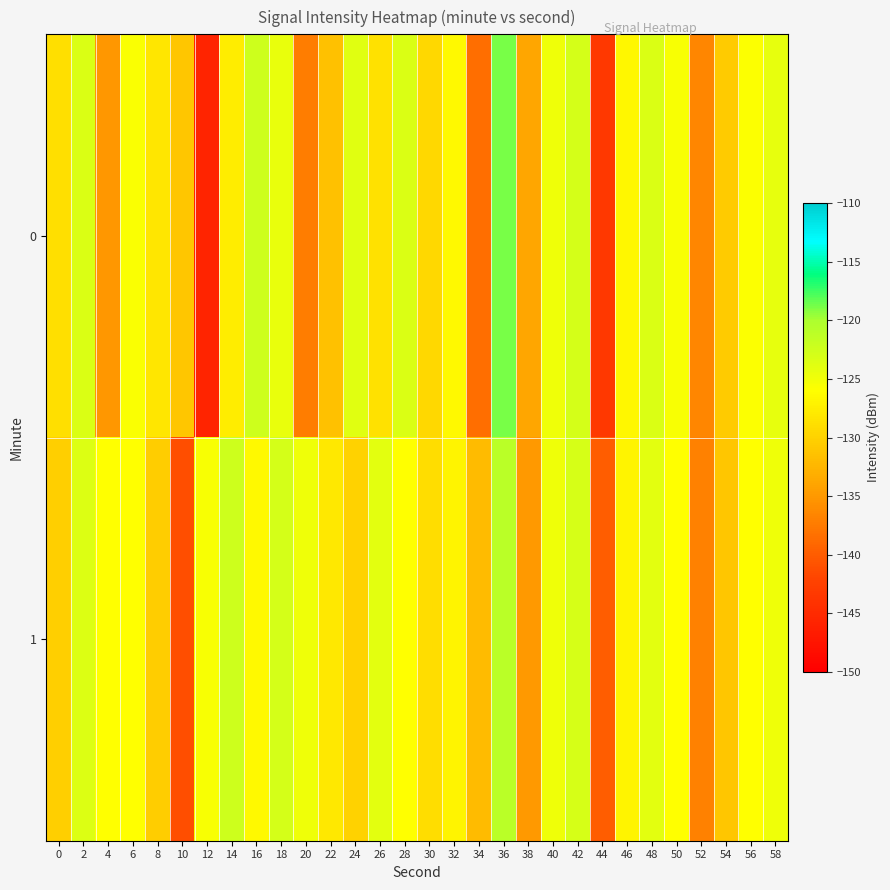

List the series in order of their peak value, highest first.

0, 1